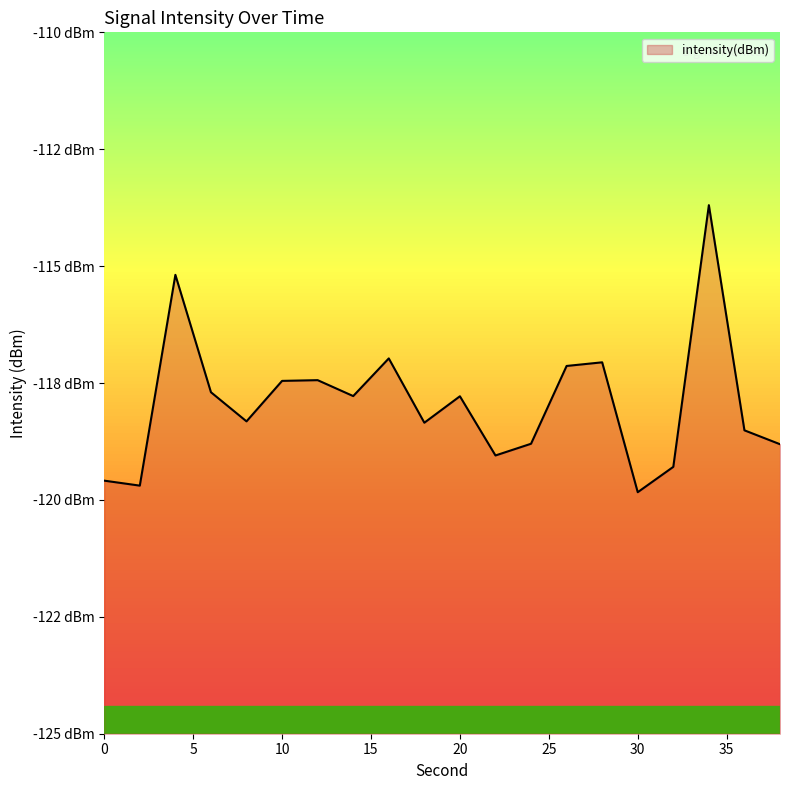

At which category does the data reach its first local peak?

4